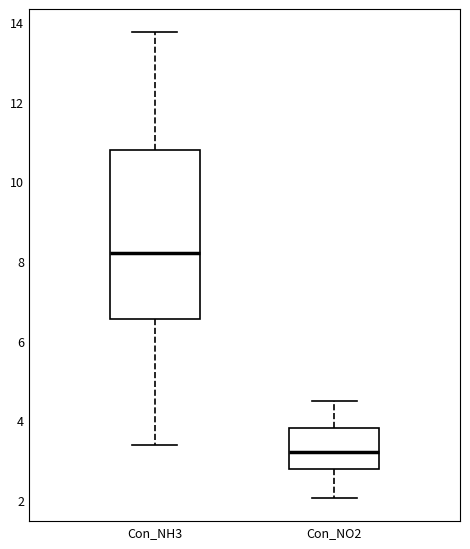

Which box is the tallest, from its lower edge to its upper edge?

Con_NH3